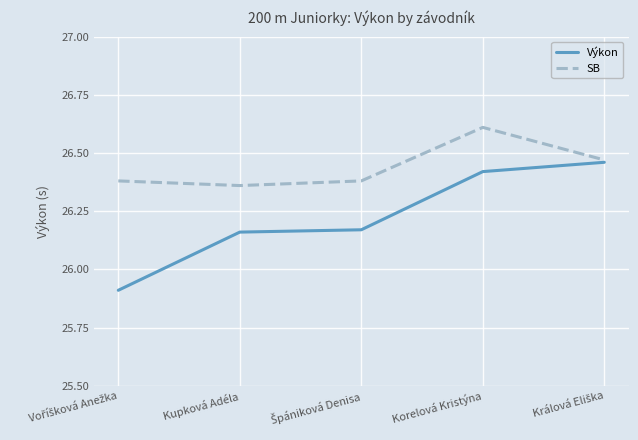

What position from the left is Kupková Adéla?

2